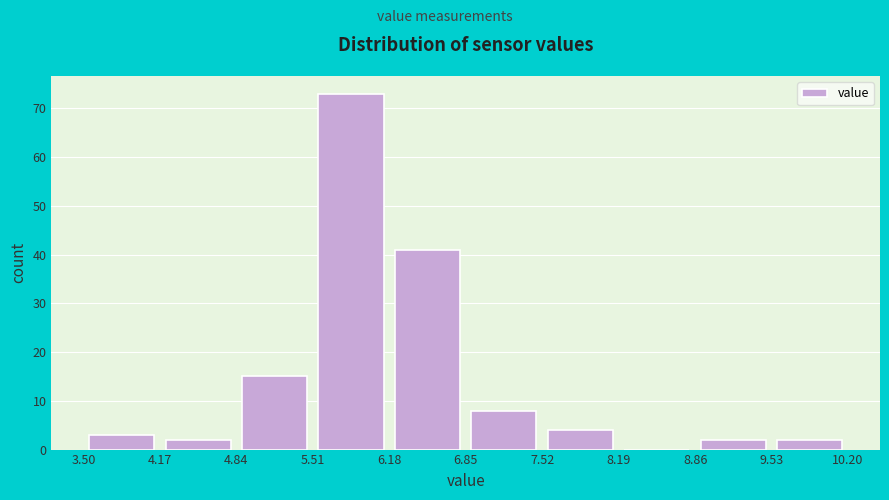

Reading left to right, list every bar in this chart as the range it spans on the x-axis followed by its height. The values are not printed on the chart, so give them approximately, as read against the axis.

3.50 to 4.17: 3
4.17 to 4.84: 2
4.84 to 5.51: 15
5.51 to 6.18: 73
6.18 to 6.85: 41
6.85 to 7.52: 8
7.52 to 8.19: 4
8.19 to 8.86: 0
8.86 to 9.53: 2
9.53 to 10.20: 2